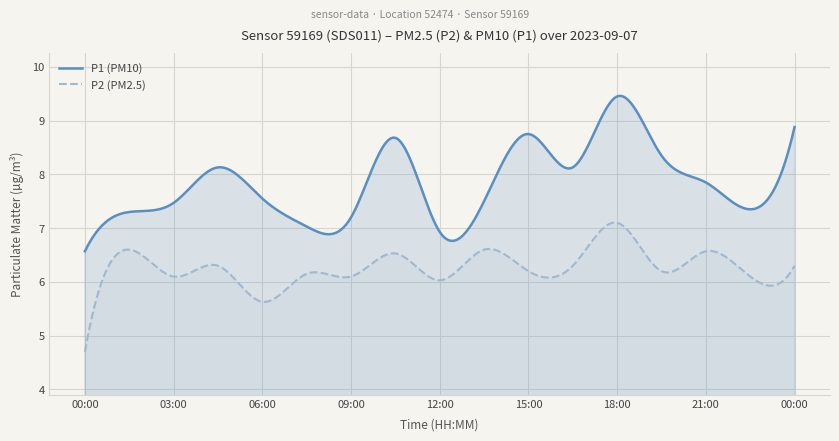

True or false: P2 and P1 intersect in this chart.

False